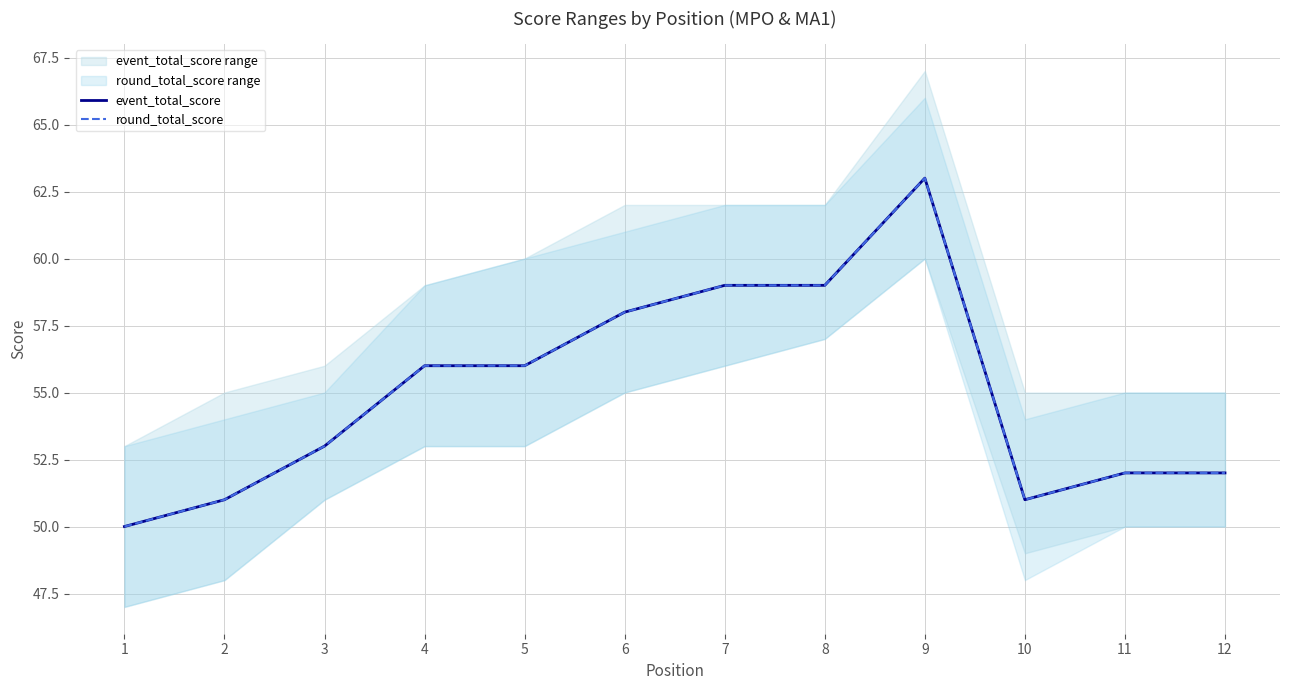

True or false: round_total_score and event_total_score cross at least once.

False